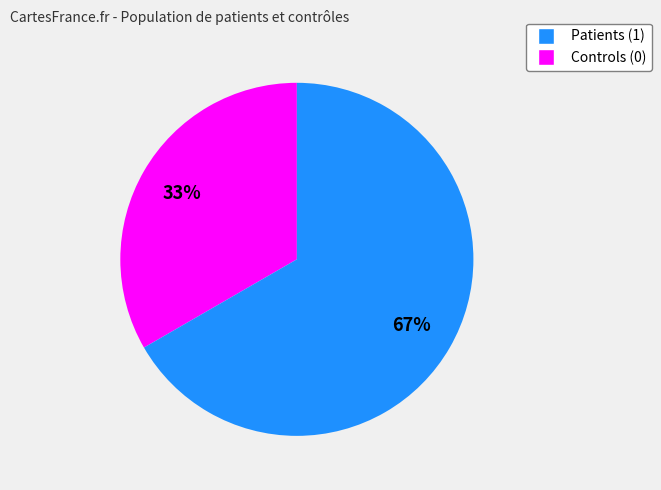

Does any single category account for the majority?

Yes